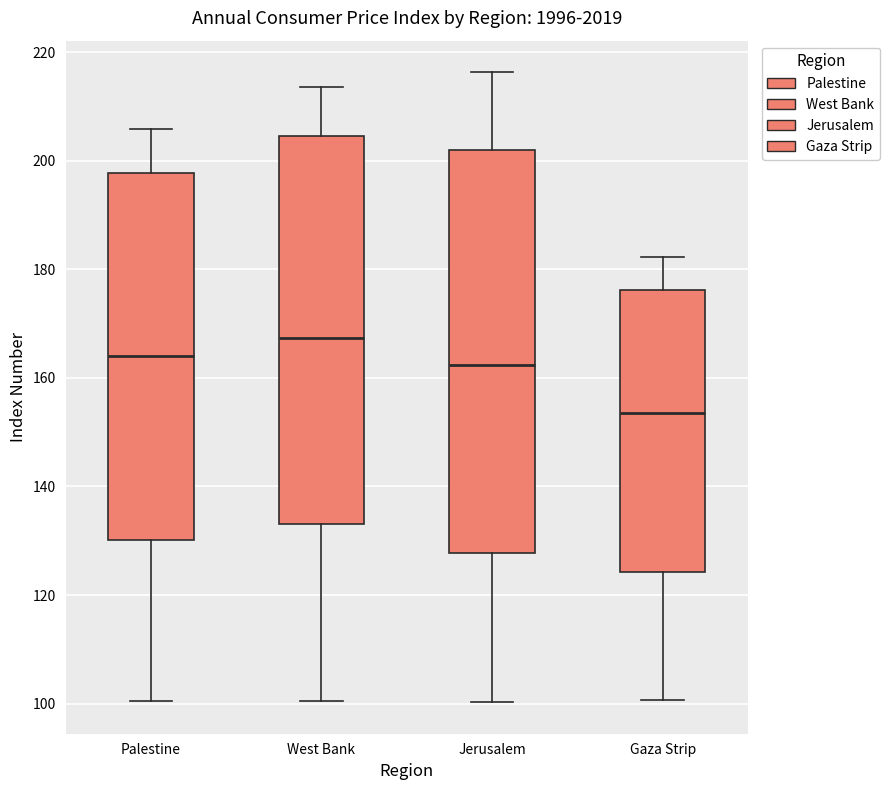

Reading left to right, read every box against the y-axis: the position of its median line, the range the box covers, and the ends of its whiskers. The values are not printed on the chart, so give them approximately, as read against the axis.

Palestine: median 164, box 130 to 198, whiskers 100 to 206
West Bank: median 168, box 134 to 204, whiskers 100 to 214
Jerusalem: median 162, box 128 to 202, whiskers 100 to 216
Gaza Strip: median 154, box 124 to 176, whiskers 100 to 182